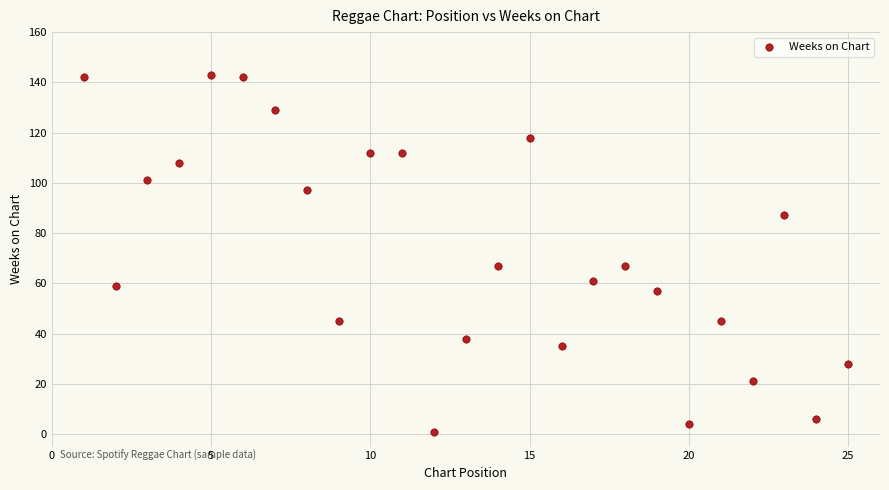

What is the range of Y values (max minus min)?

142